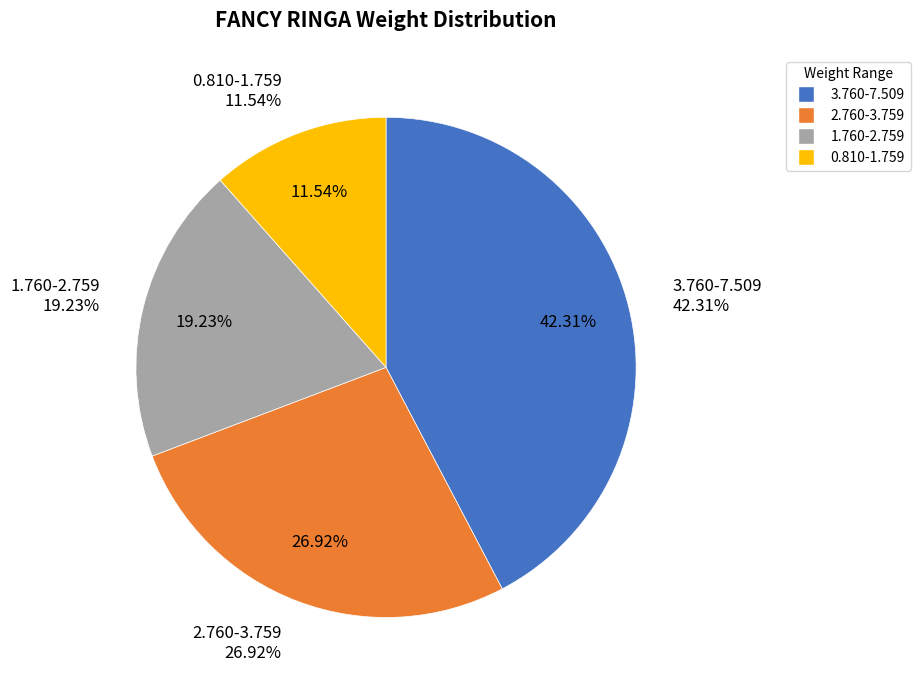

Between 0.810-1.759 and 1.760-2.759, which is larger?

1.760-2.759